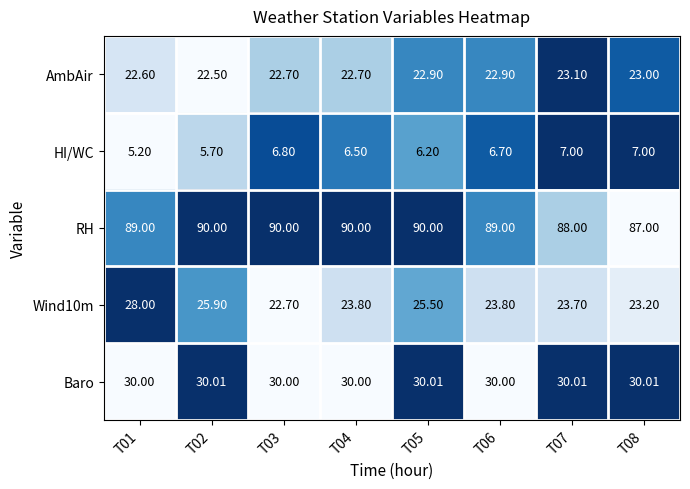

Which series changed the most between T04 and T08?

RH